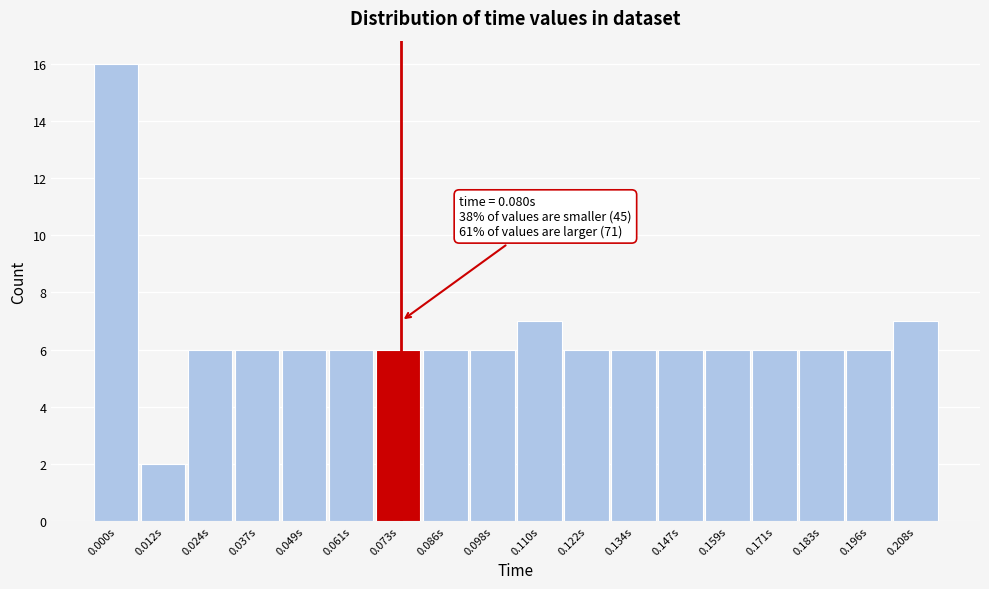

Reading left to right, extract all data points from this chart.

16	2	6	6	6	6	6	6	6	7	6	6	6	6	6	6	6	7